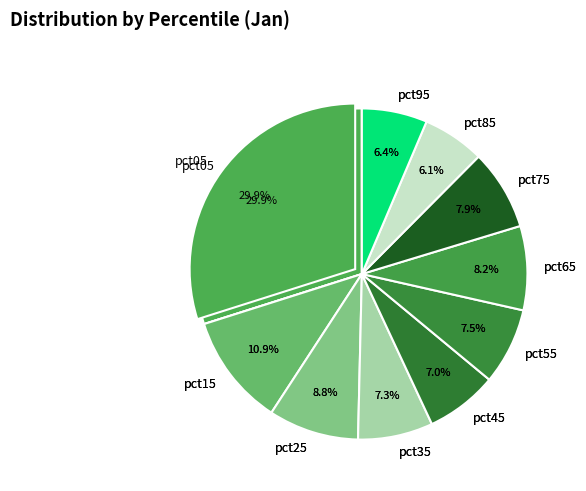

Which slice is the smallest?

pct85